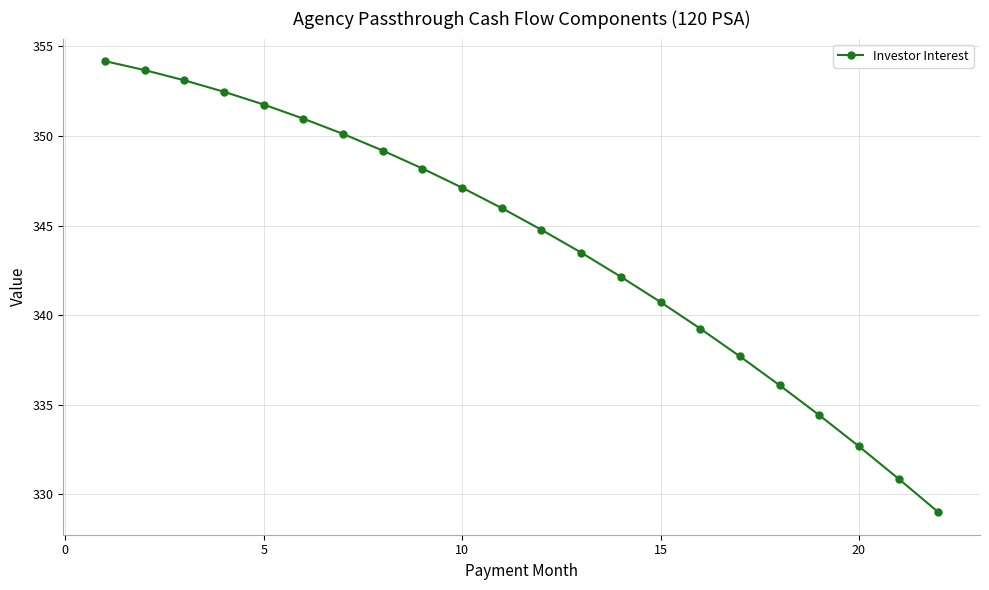

How many data points does each series have?

22